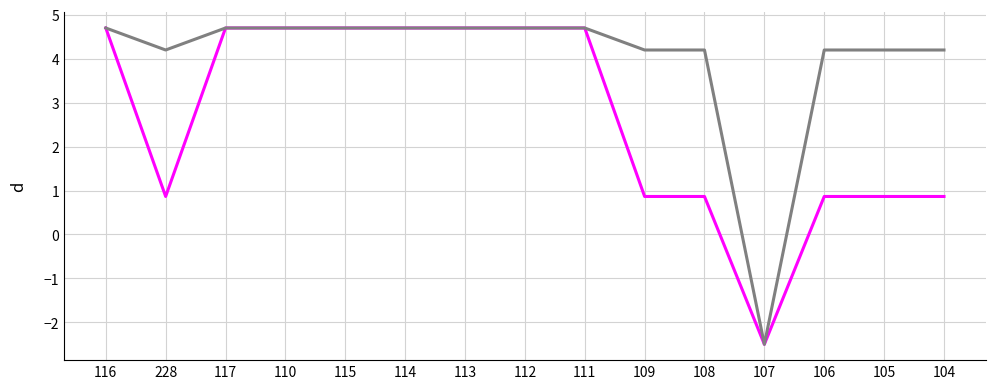

What is the difference between the highest and lowest values at 108?

3.3